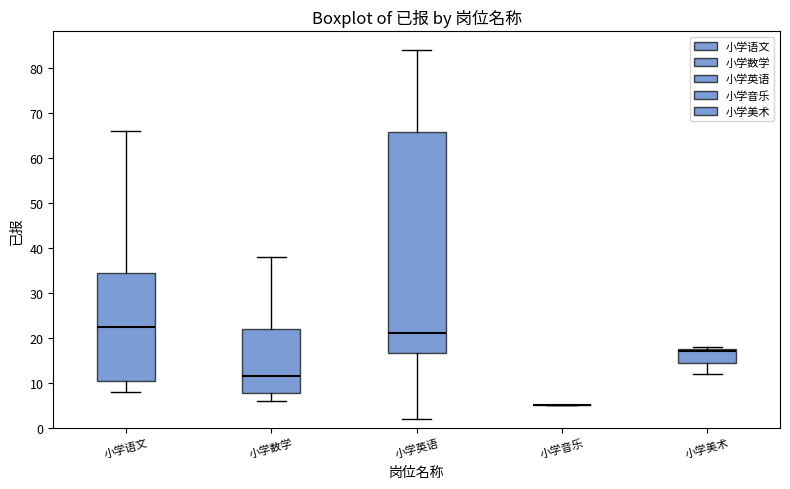

Which box is the tallest, from its lower edge to its upper edge?

小学英语